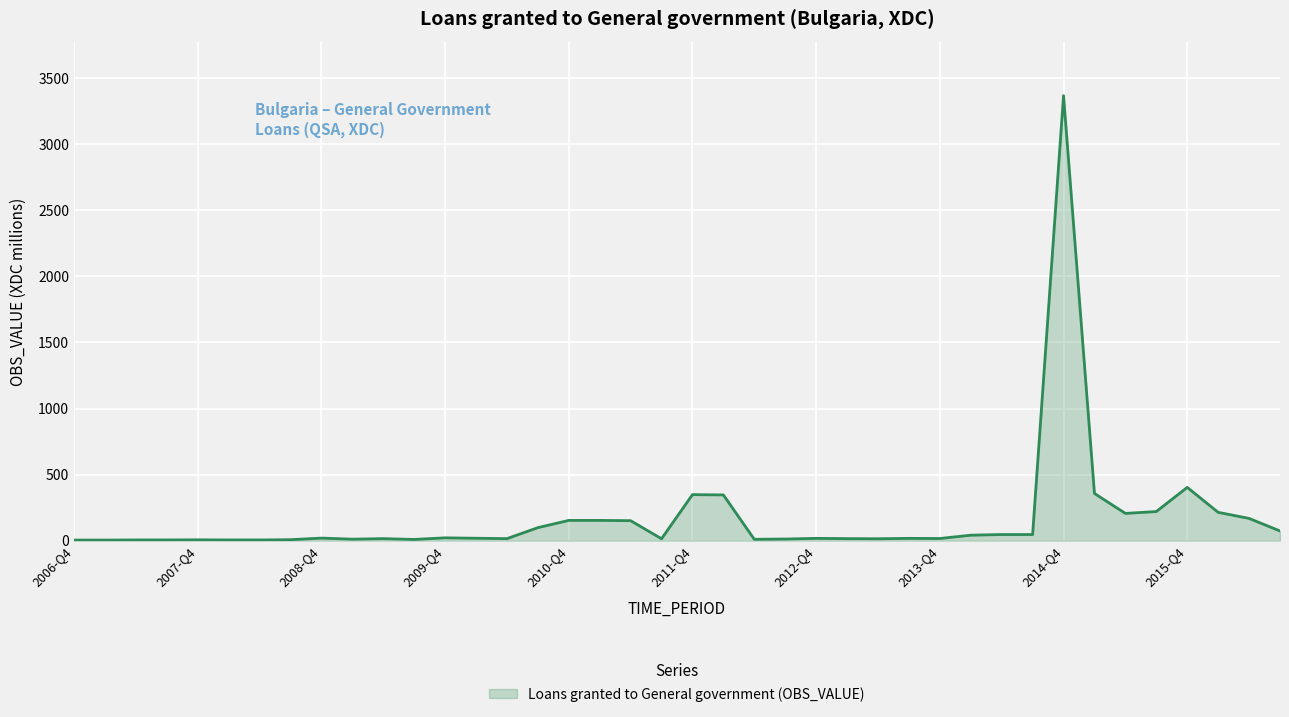

What is the difference between the maximum and minimum values?

3365